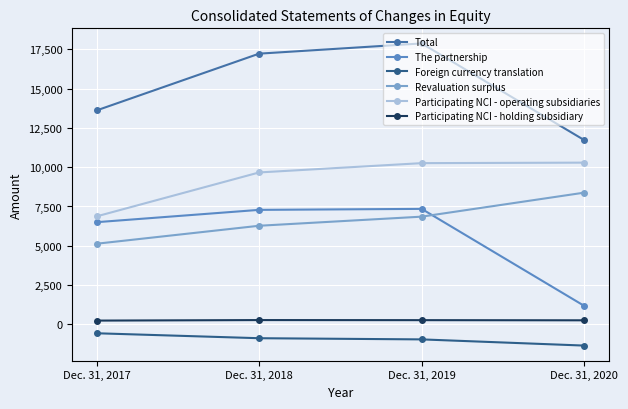

What is the value of the Participating NCI - operating subsidiaries point at the 3rd from the left?

10258